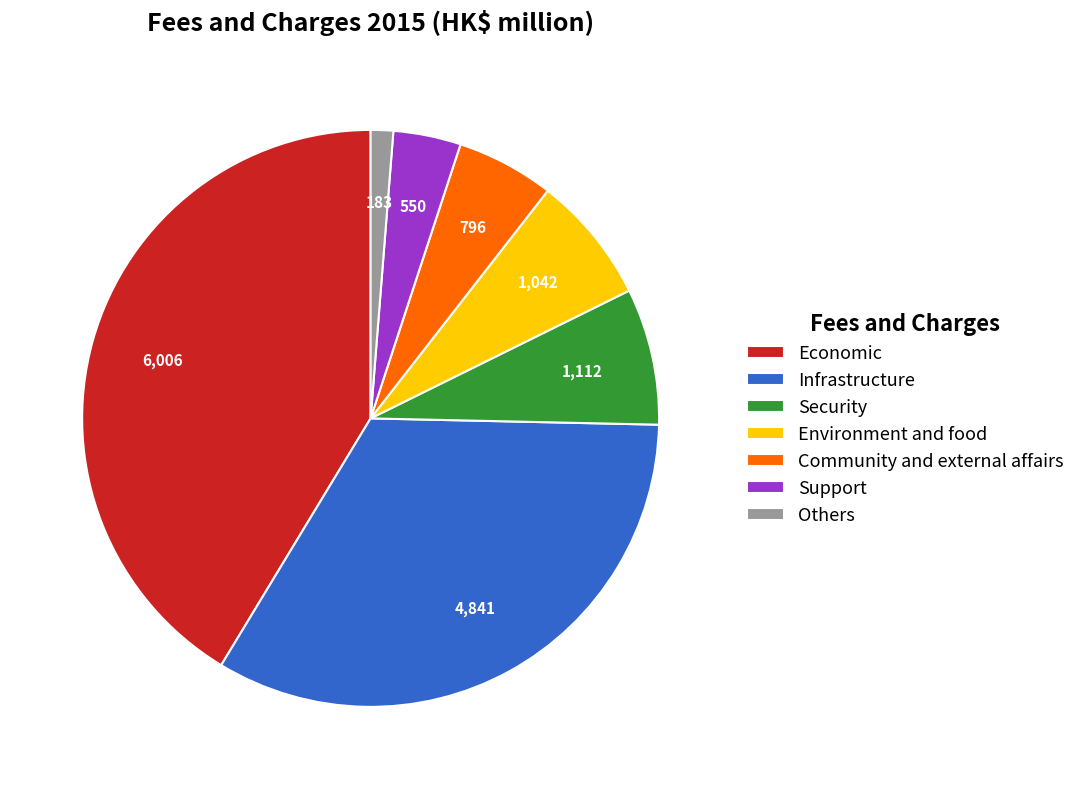

Combined, do Community and external affairs and Others account for over 50%?

No